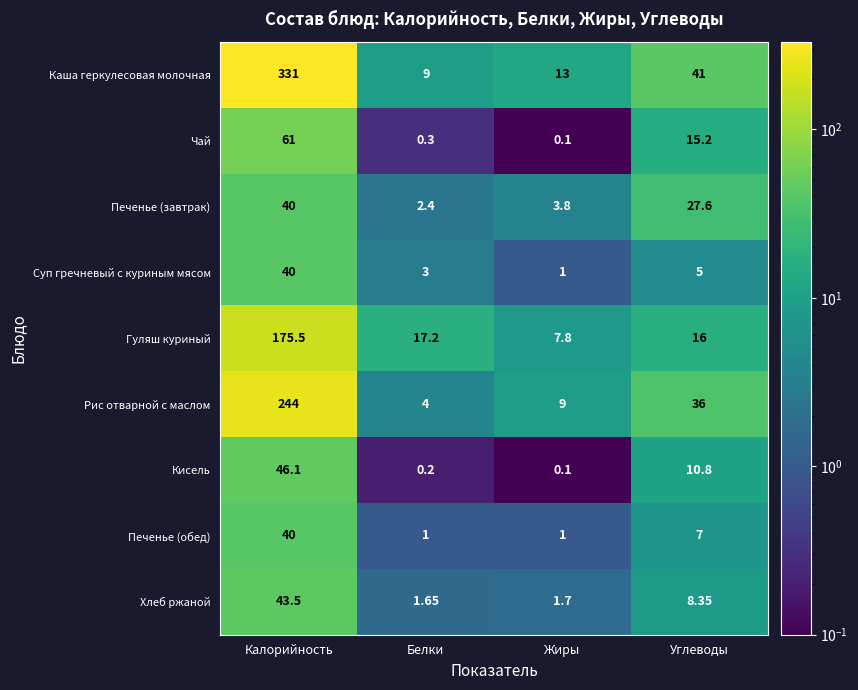

Which category has the highest value across all series?

Калорийность